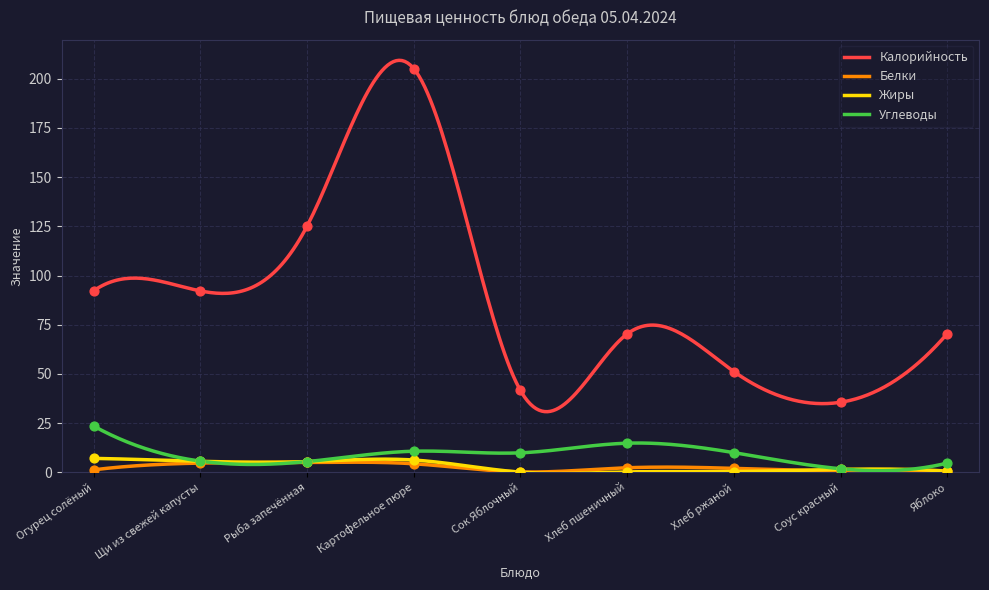

What are all the series names shown in the legend?

Калорийность, Белки, Жиры, Углеводы